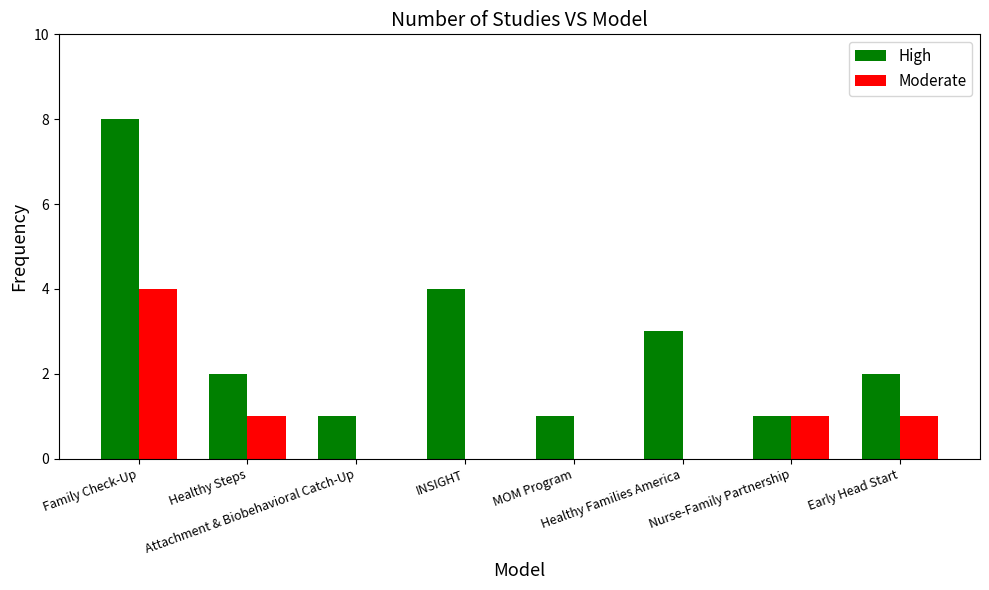

How many distinct data groups are displayed?

2